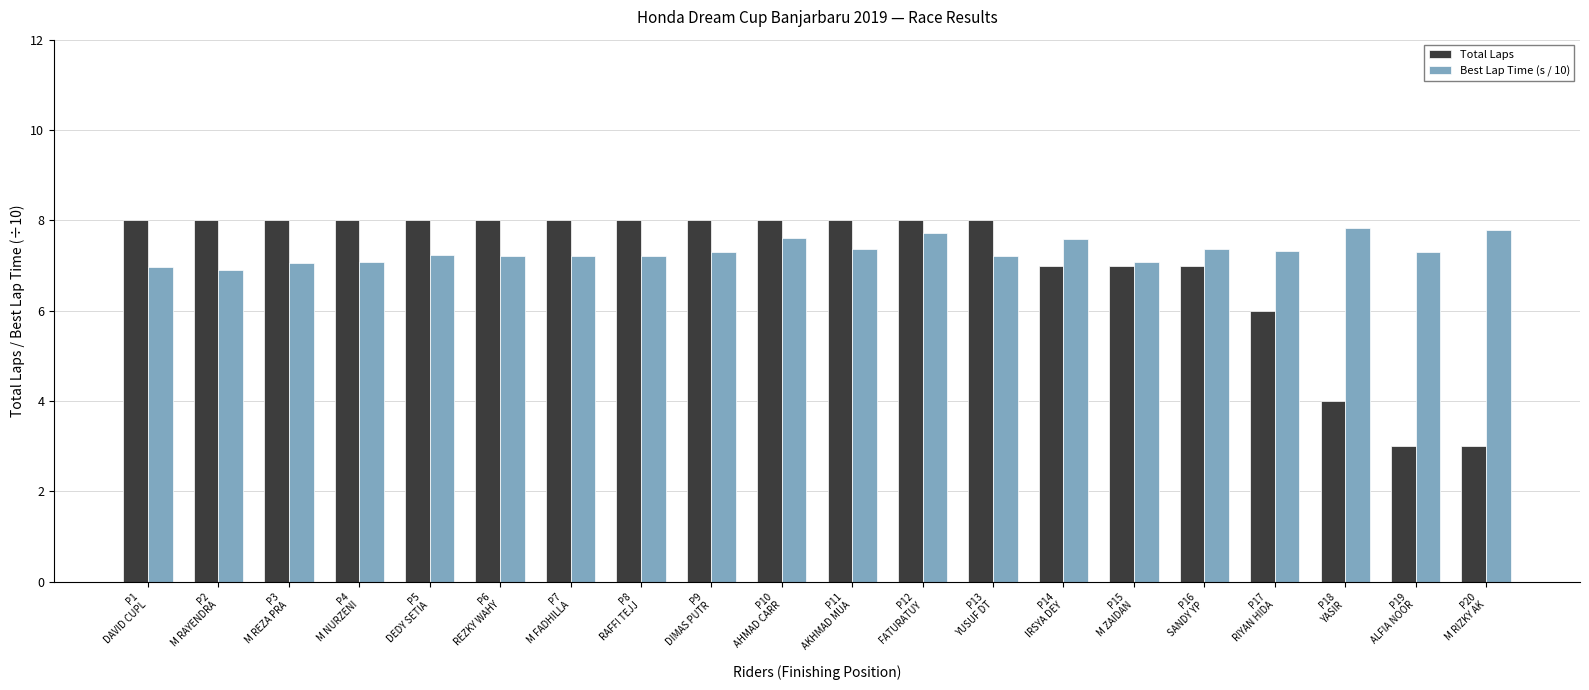

Which series changed the most between P7
M FADHILLA and P15
M ZAIDAN?

Total Laps